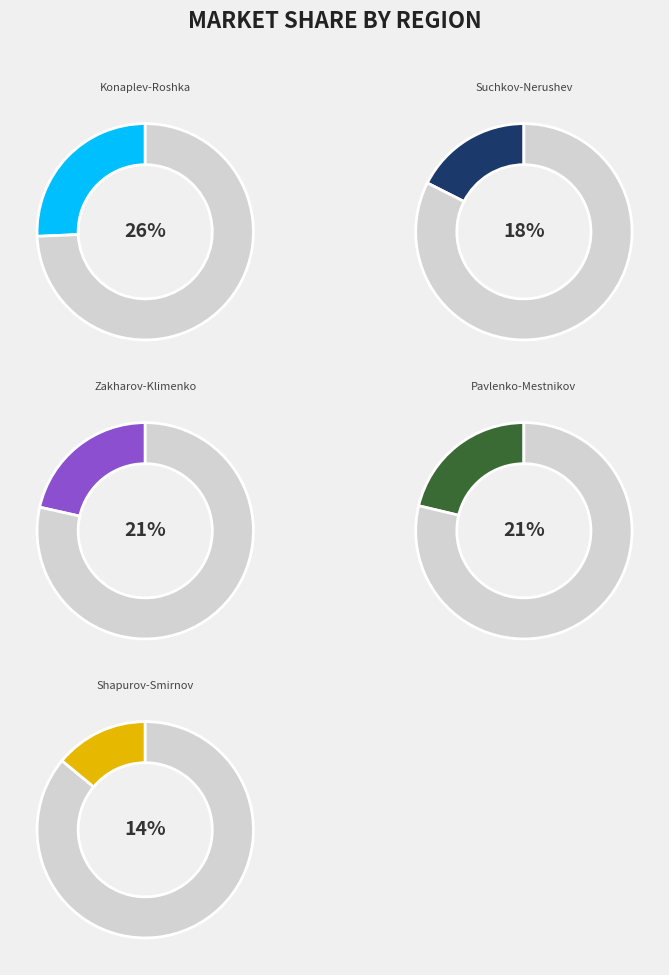

Is there any slice that represents more than half of the pie?

No